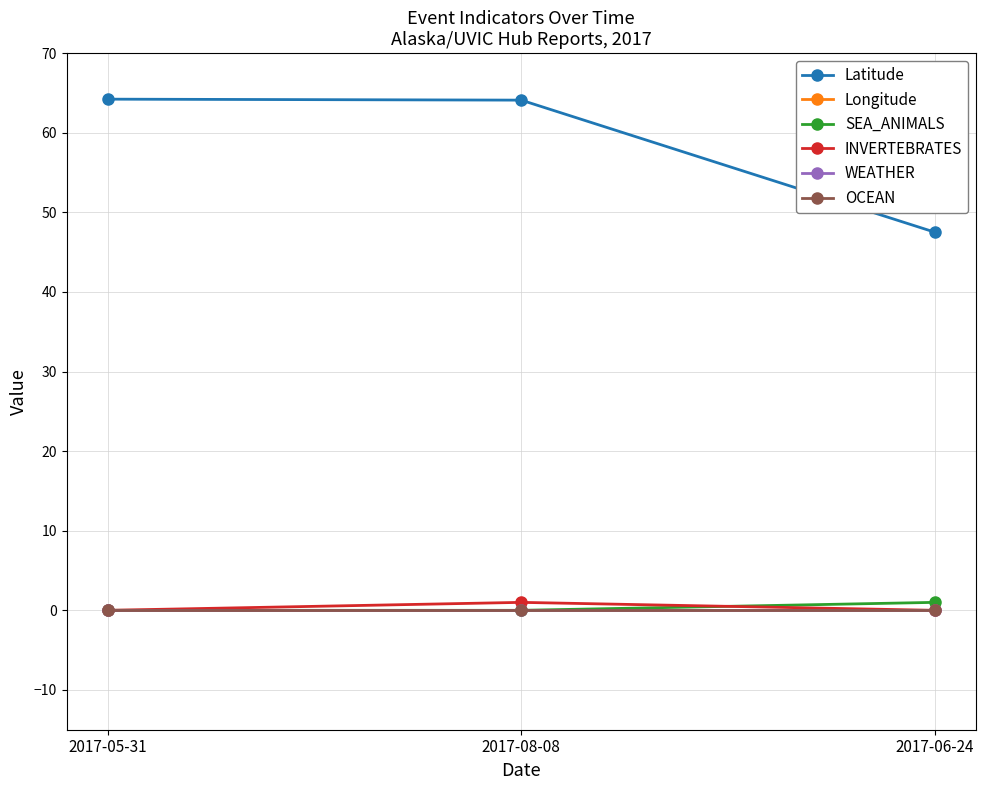

Count the INVERTEBRATES values in the range 0 to 1.

3